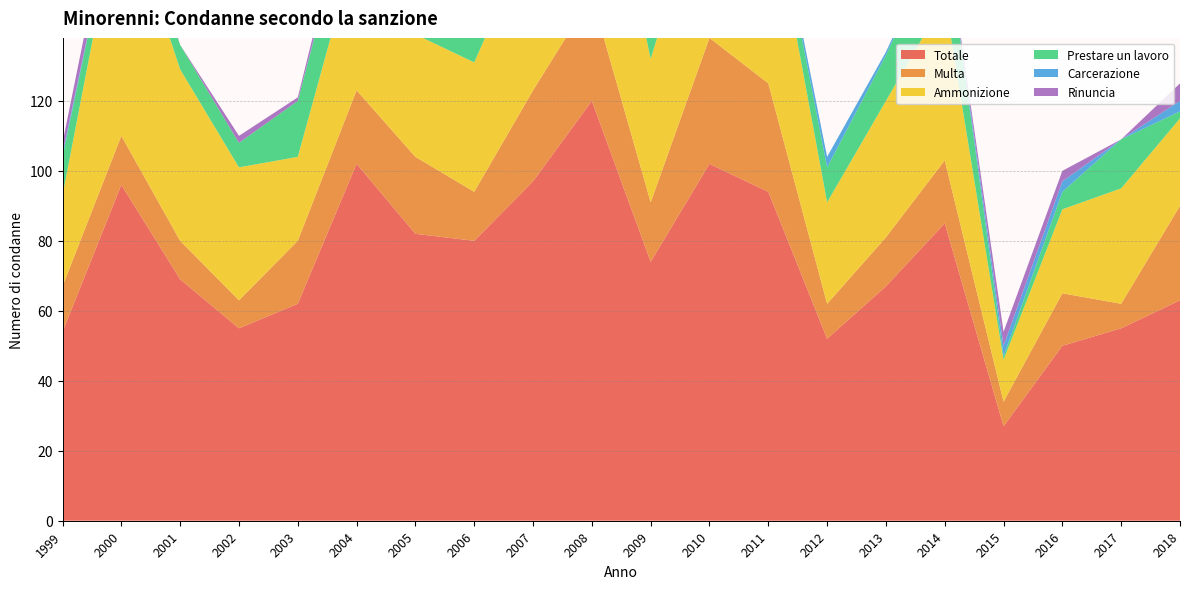

Reading right to left, list all the values displayed in this chart.

Totale: 2018=63	2017=55	2016=50	2015=27	2014=85	2013=67	2012=52	2011=94	2010=102	2009=74	2008=120	2007=97	2006=80	2005=82	2004=102	2003=62	2002=55	2001=69	2000=96	1999=54
Multa: 2018=27	2017=7	2016=15	2015=7	2014=18	2013=14	2012=10	2011=31	2010=36	2009=17	2008=30	2007=26	2006=14	2005=22	2004=21	2003=18	2002=8	2001=11	2000=14	1999=13
Ammonizione: 2018=25	2017=33	2016=24	2015=12	2014=46	2013=39	2012=29	2011=57	2010=49	2009=41	2008=62	2007=46	2006=37	2005=35	2004=42	2003=24	2002=38	2001=49	2000=70	1999=26
Prestare un lavoro: 2018=2	2017=14	2016=5	2015=1	2014=21	2013=13	2012=10	2011=5	2010=13	2009=12	2008=16	2007=16	2006=16	2005=16	2004=19	2003=16	2002=7	2001=7	2000=4	1999=11
Carcerazione: 2018=3	2017=0	2016=3	2015=3	2014=0	2013=1	2012=3	2011=1	2010=2	2009=1	2008=3	2007=0	2006=1	2005=0	2004=1	2003=0	2002=0	2001=0	2000=0	1999=1
Rinuncia: 2018=5	2017=0	2016=3	2015=4	2014=0	2013=0	2012=0	2011=0	2010=0	2009=2	2008=3	2007=1	2006=1	2005=2	2004=4	2003=1	2002=2	2001=0	2000=7	1999=3